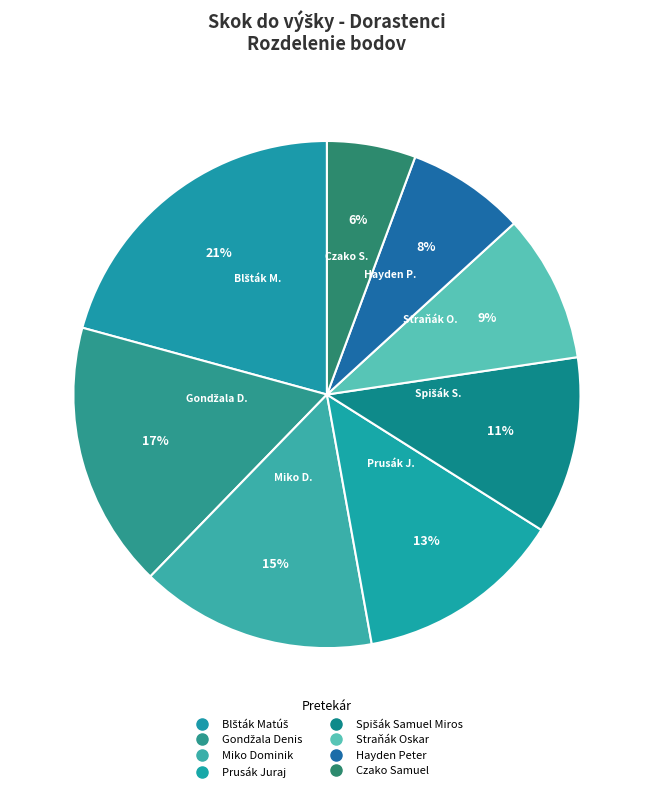

Does any single category account for the majority?

No